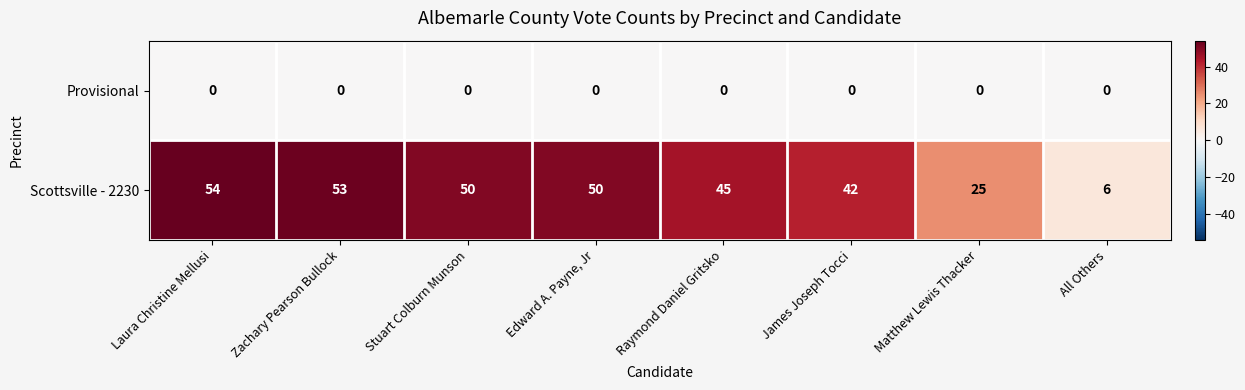

What is the difference between the Scottsville - 2230 values at Zachary Pearson Bullock and James Joseph Tocci?

11